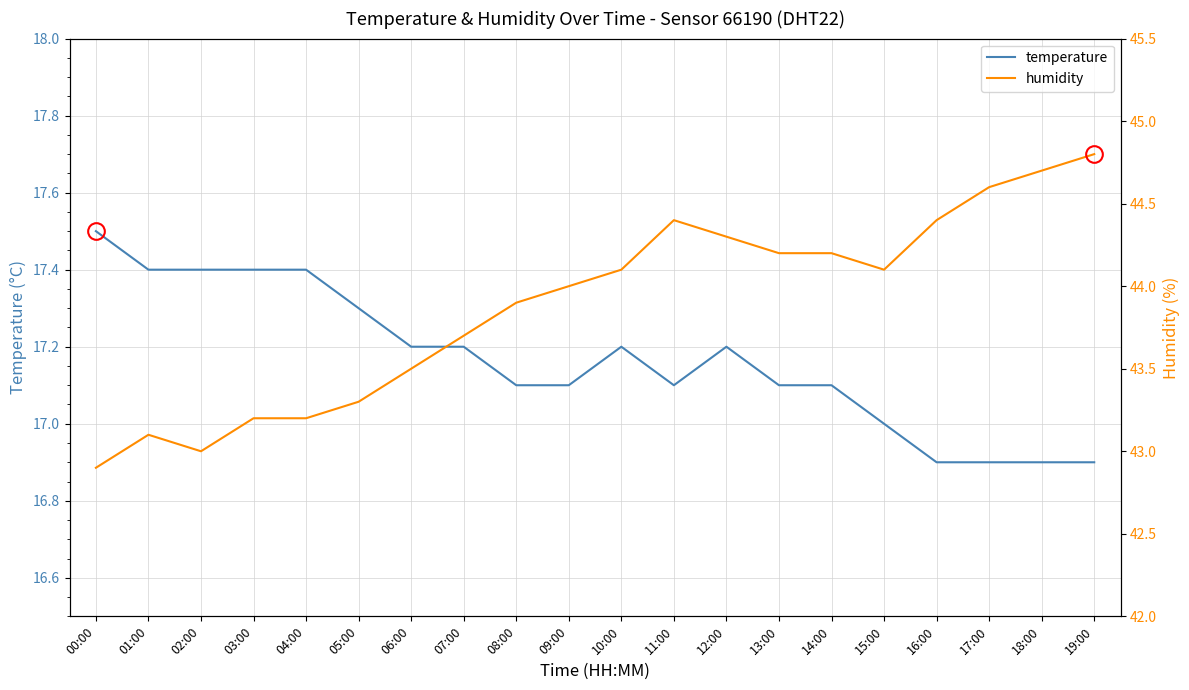

Reading left to right, list all the values displayed in this chart.

temperature: 00:00=17.5	01:00=17.4	02:00=17.4	03:00=17.4	04:00=17.4	05:00=17.3	06:00=17.2	07:00=17.2	08:00=17.1	09:00=17.1	10:00=17.2	11:00=17.1	12:00=17.2	13:00=17.1	14:00=17.1	15:00=17.0	16:00=16.9	17:00=16.9	18:00=16.9	19:00=16.9
humidity: 00:00=42.9	01:00=43.1	02:00=43.0	03:00=43.2	04:00=43.2	05:00=43.3	06:00=43.5	07:00=43.7	08:00=43.9	09:00=44.0	10:00=44.1	11:00=44.4	12:00=44.3	13:00=44.2	14:00=44.2	15:00=44.1	16:00=44.4	17:00=44.6	18:00=44.7	19:00=44.8